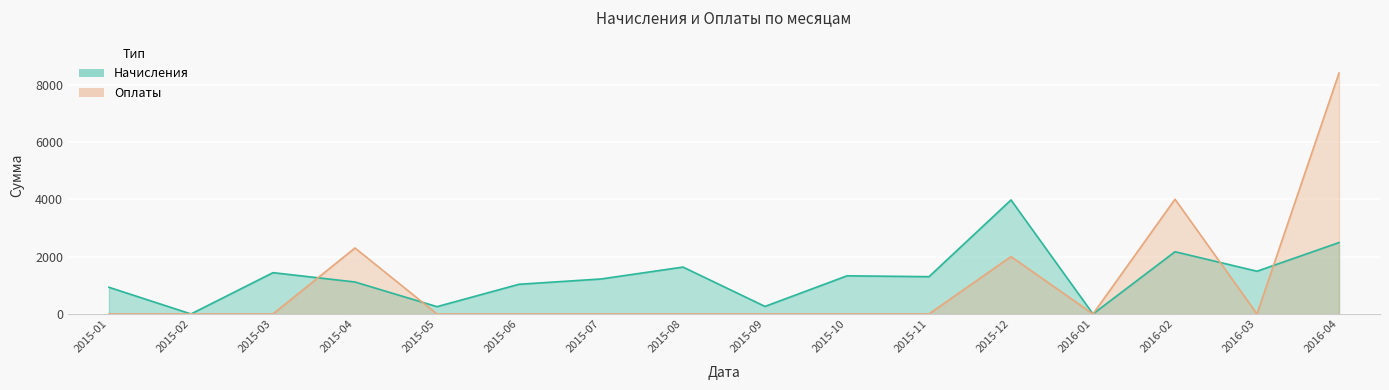

Reading right to left, what are all the values shown in this chart?

Начисления: 2490	1490	2170	0	3975	1300	1330	263	1635	1220	1035	255	1115	1440	0	930
Оплаты: 8400	0	4000	0	2000	0	0	0	0	0	0	0	2300	0	0	0